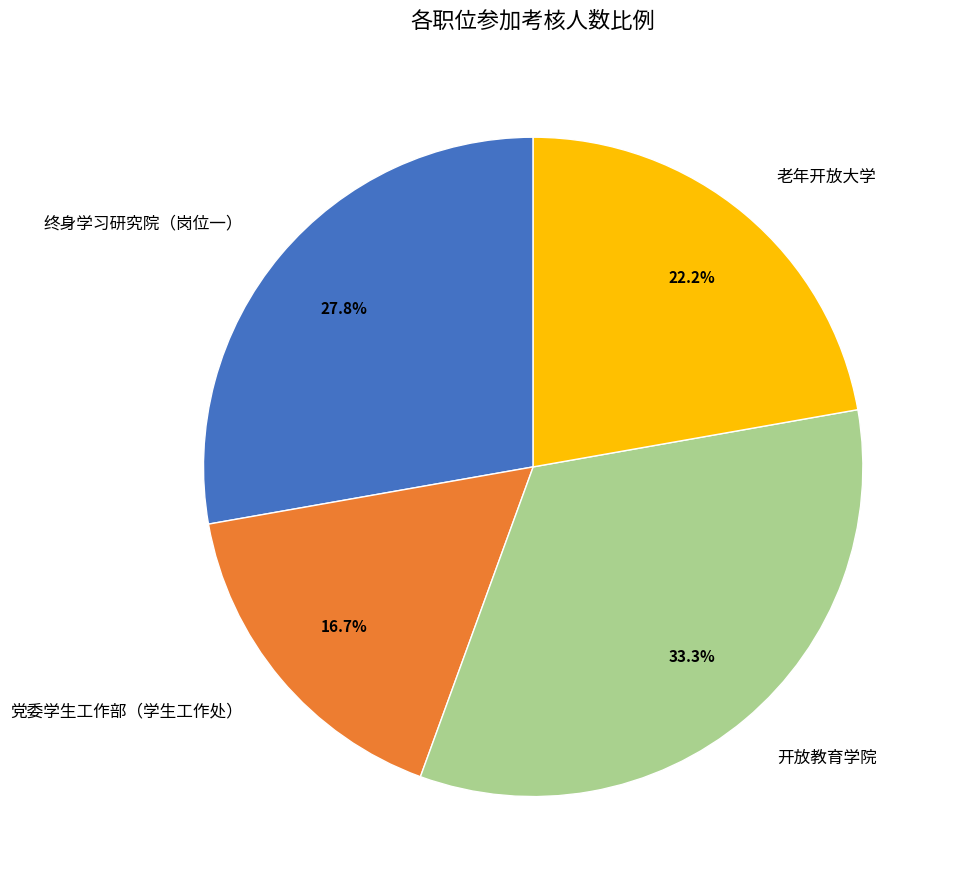

Rank the categories by value from lowest to highest.

党委学生工作部（学生工作处）, 老年开放大学, 终身学习研究院（岗位一）, 开放教育学院